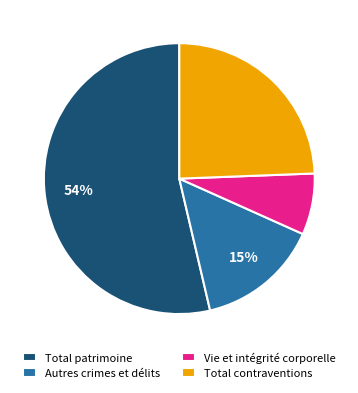

True or false: Total patrimoine accounts for 54% of the total.

True